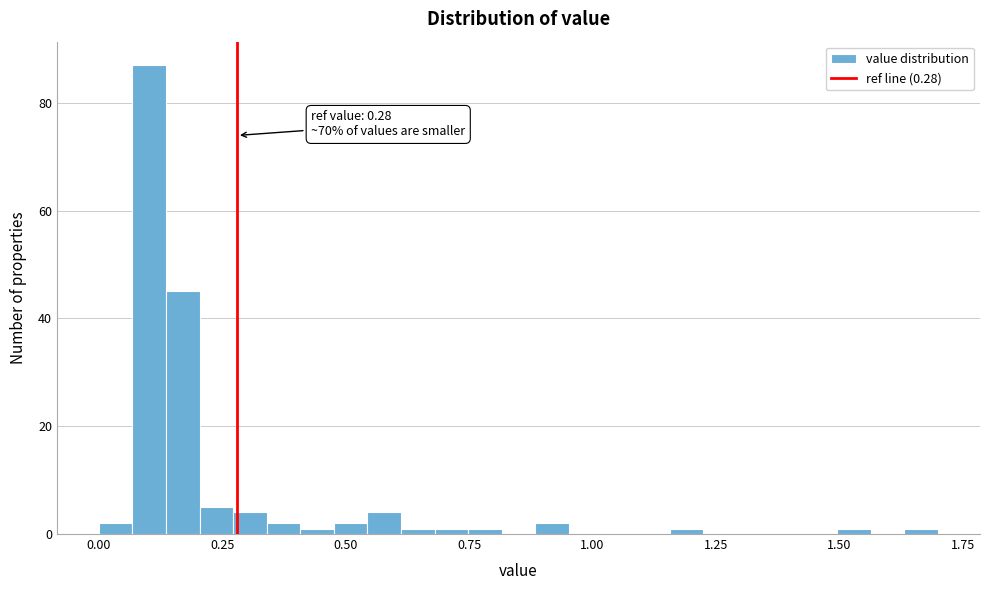

Read against the x-axis, roughly where is the centre of the tallest bar?

0.10